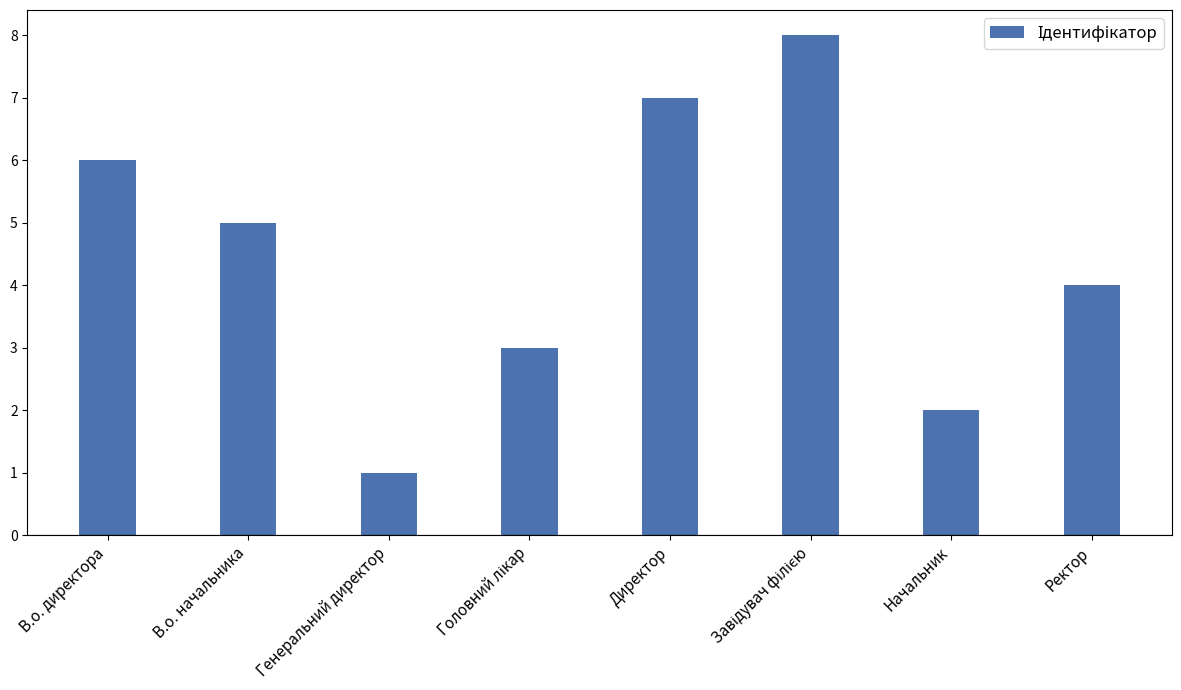

The value at В.о. директора is 3. True or false?

False